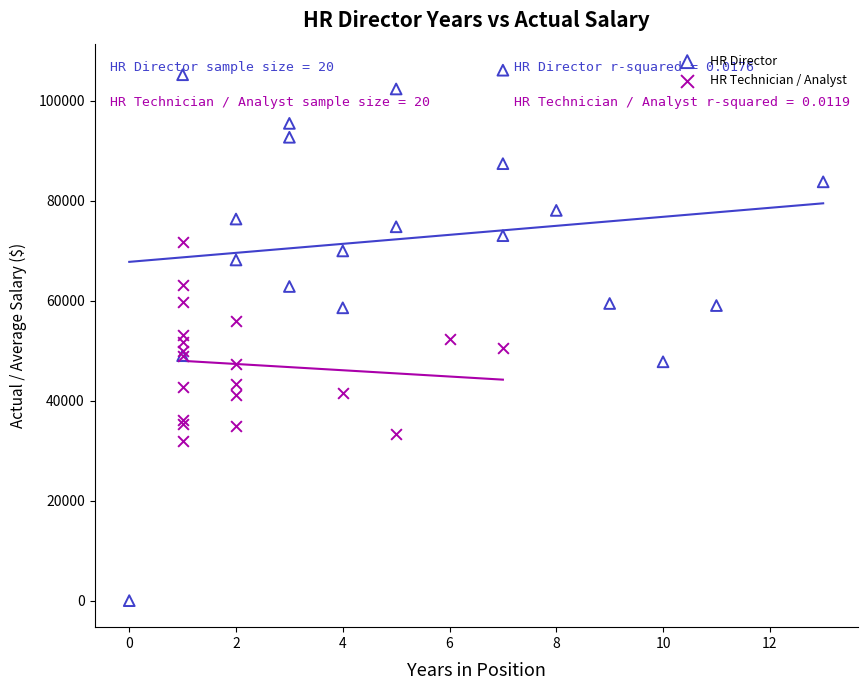

Which series reaches the minimum Y coordinate?

HR Director